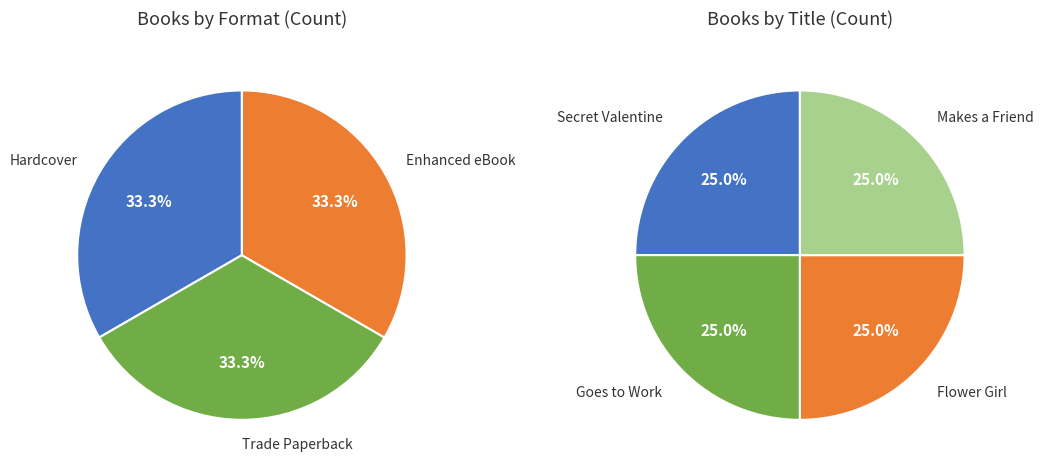

Is Hardcover the majority of the pie?

No